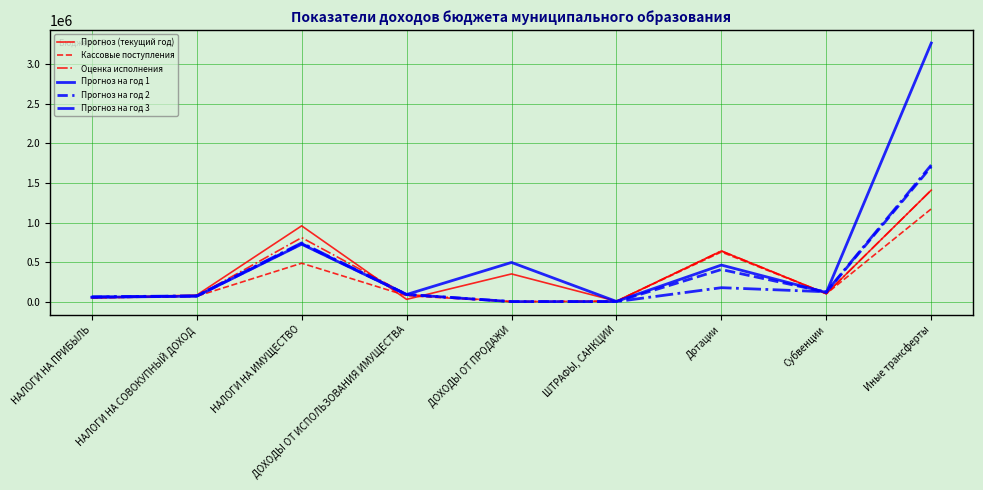

Which series has the largest range (max minus min)?

Прогноз на год 1